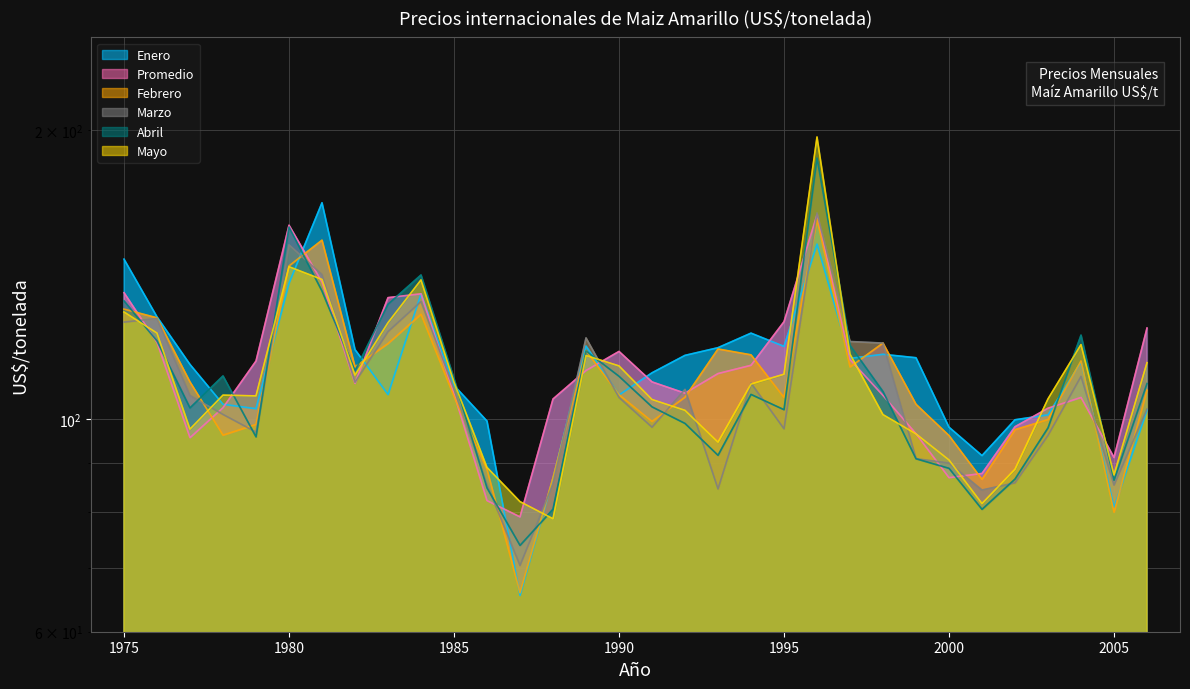

What is the approximate value of Enero at 1985?

108.4